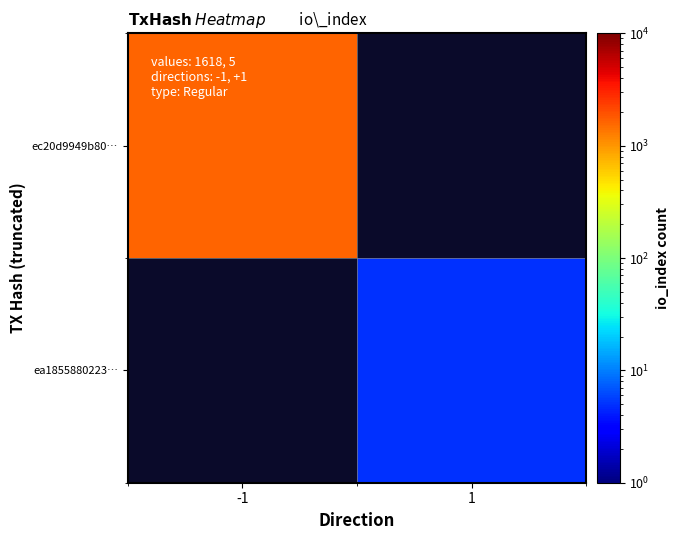

The ec20d9949b80… series shows 433.8 at -1. True or false?

False